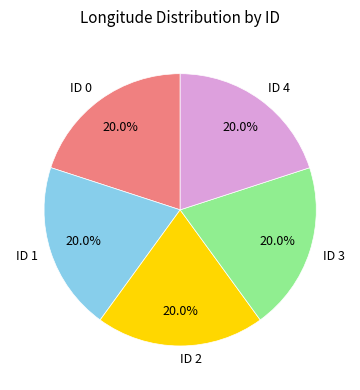

True or false: ID 3 accounts for 7% of the total.

False